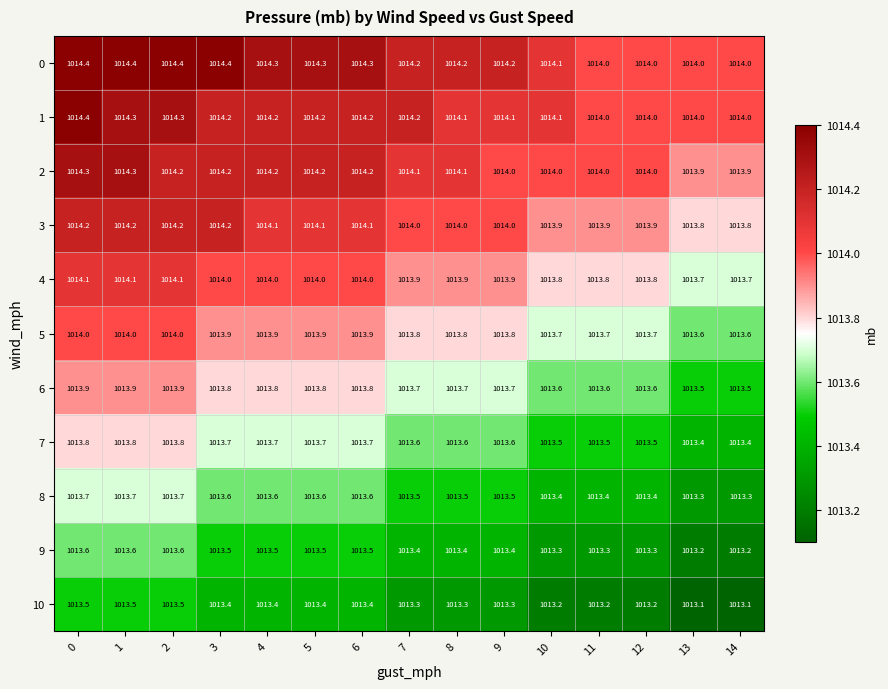

What value does the 4 series have at 5?

1014.0